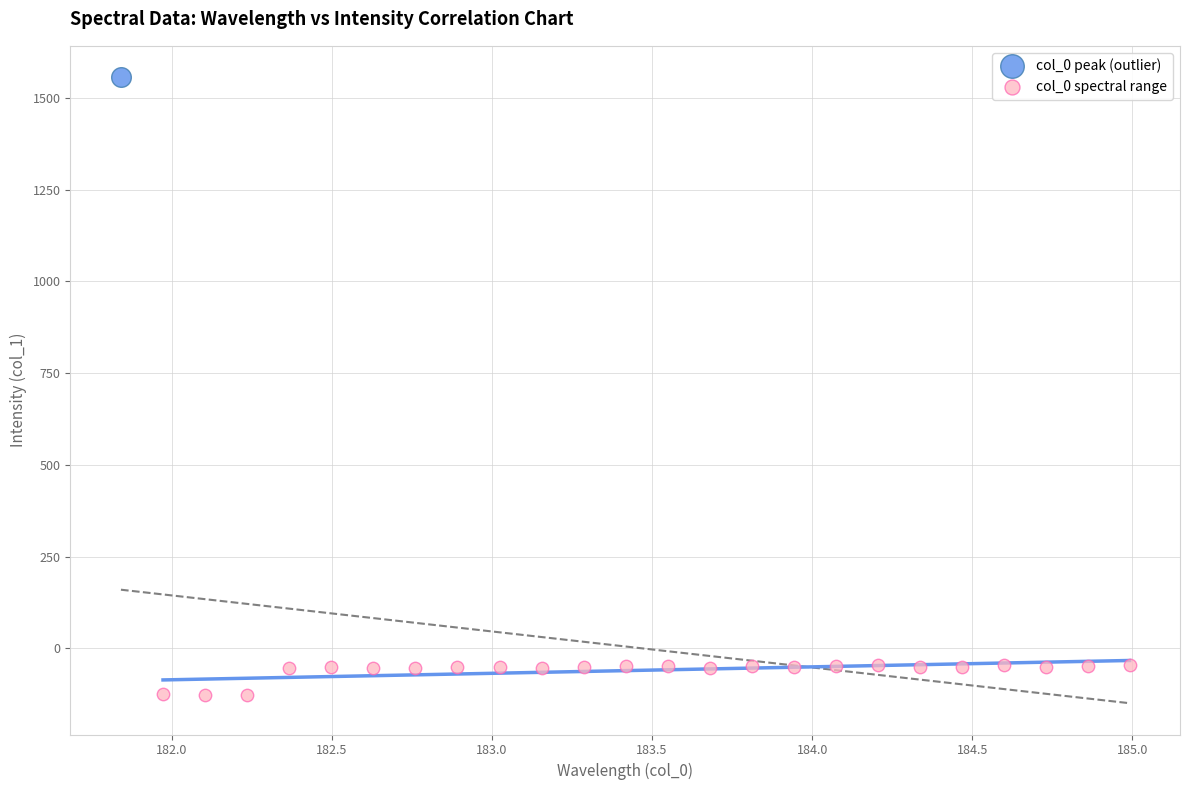

What are all the series names shown in the legend?

col_0 peak (outlier), col_0 spectral range